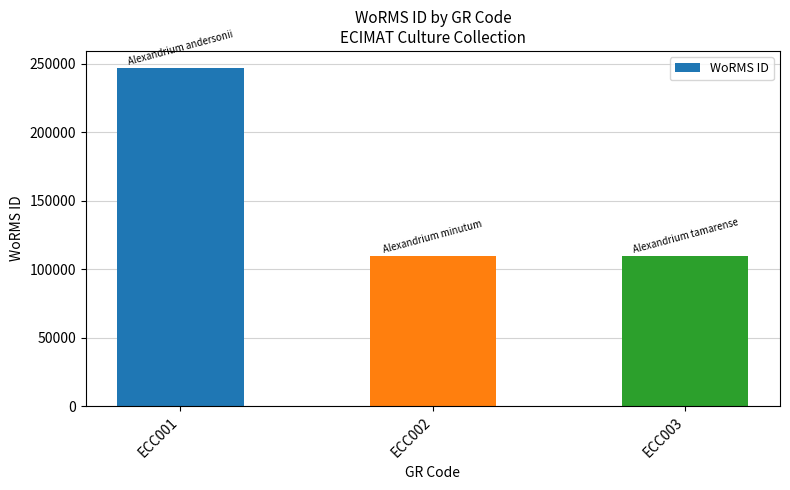

Does the chart contain stacked bars?

No